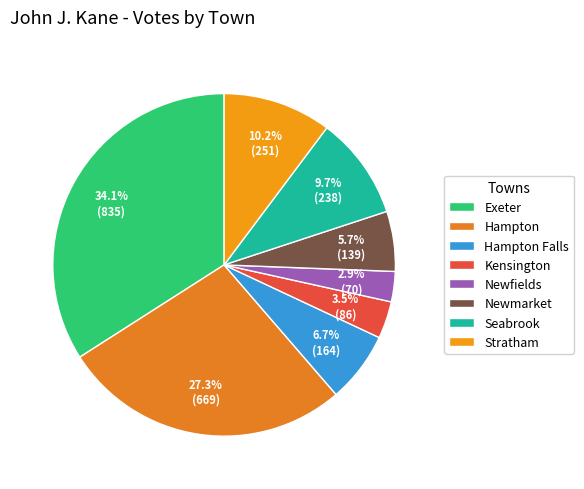

Rank the categories by value from highest to lowest.

Exeter, Hampton, Stratham, Seabrook, Hampton Falls, Newmarket, Kensington, Newfields